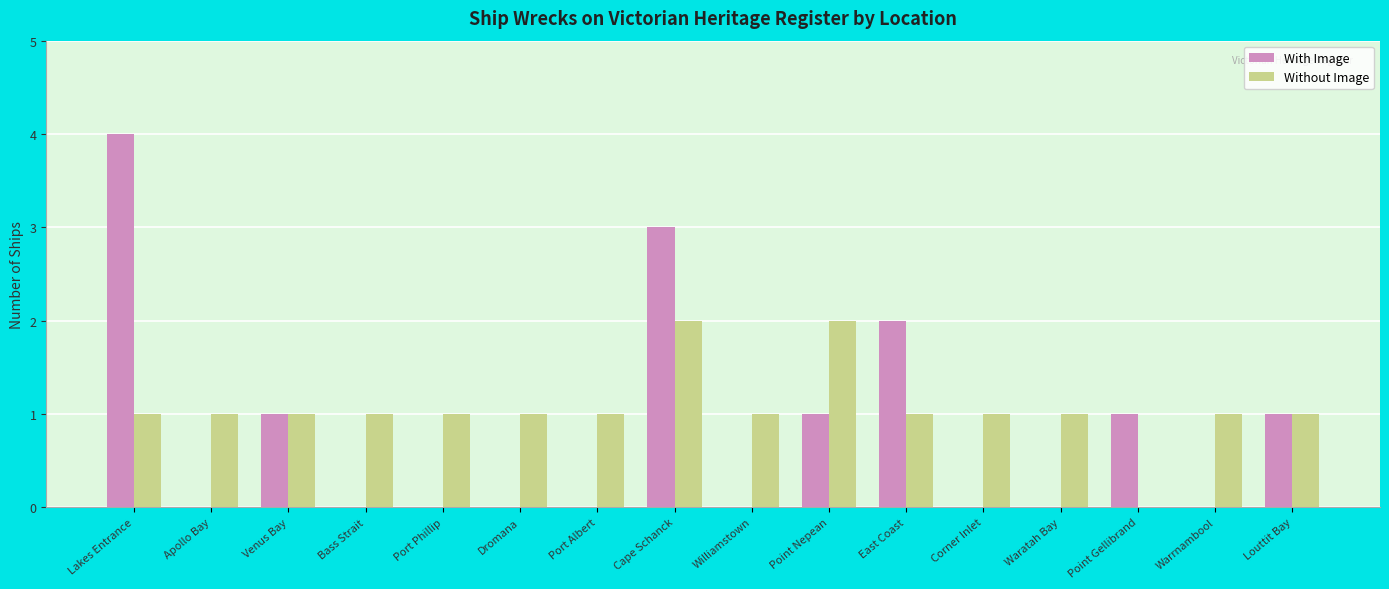

What is the total value across all series at Point Nepean?

3